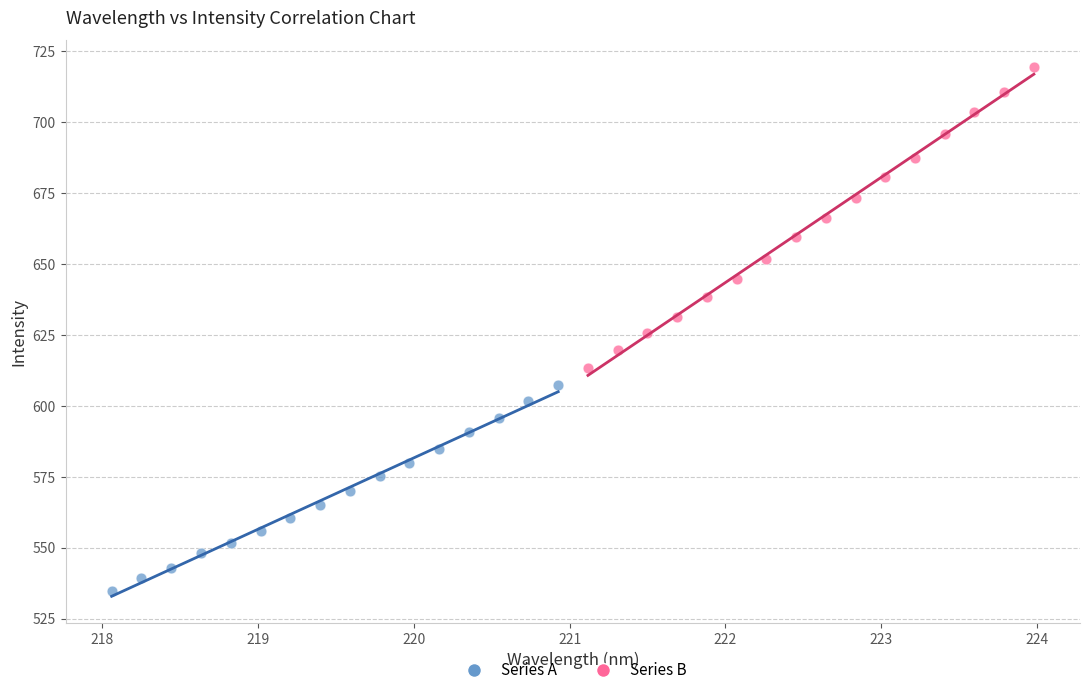

Which series has the widest spread of Y values?

Series B